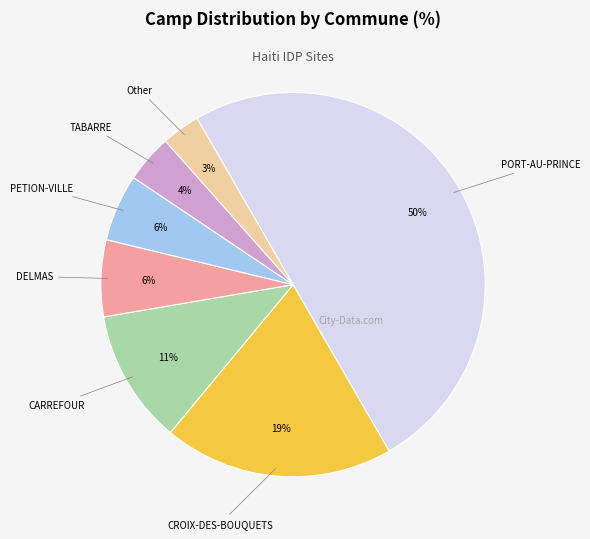

Count the number of slices in the pie.

7